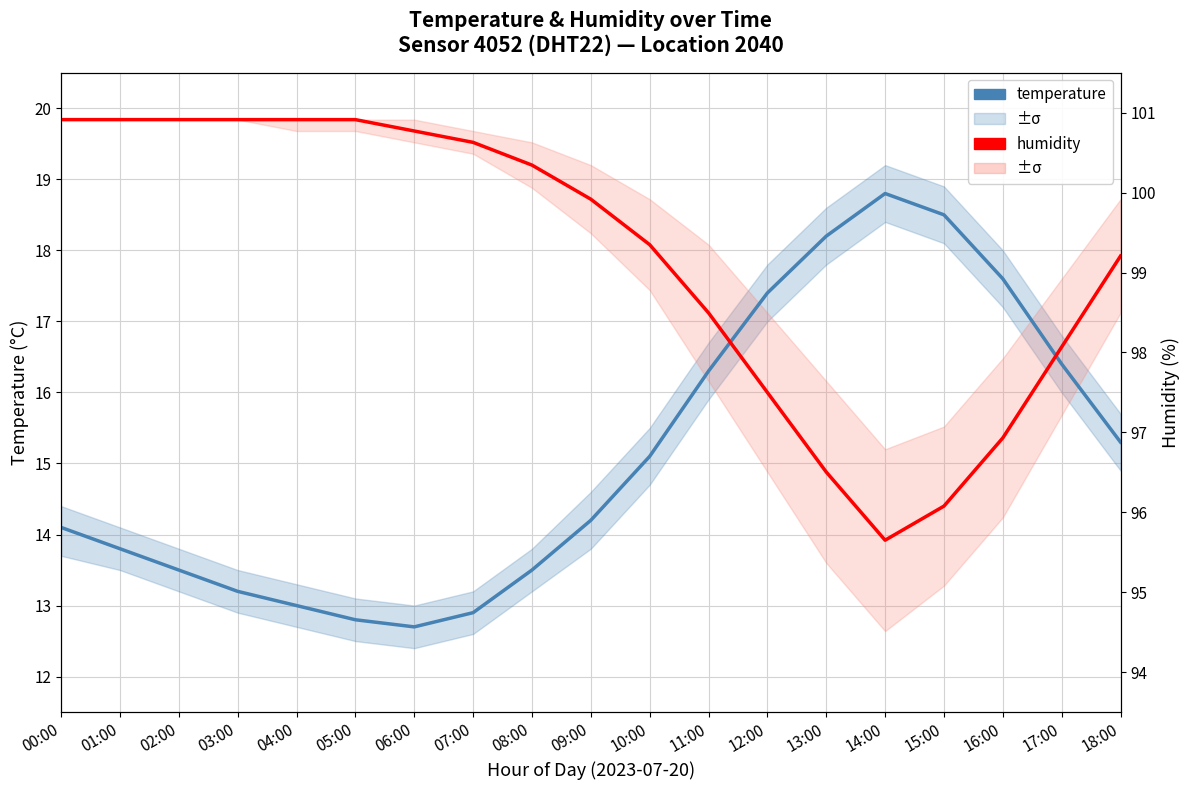

Between 11:00 and 17:00, which is larger?

17:00